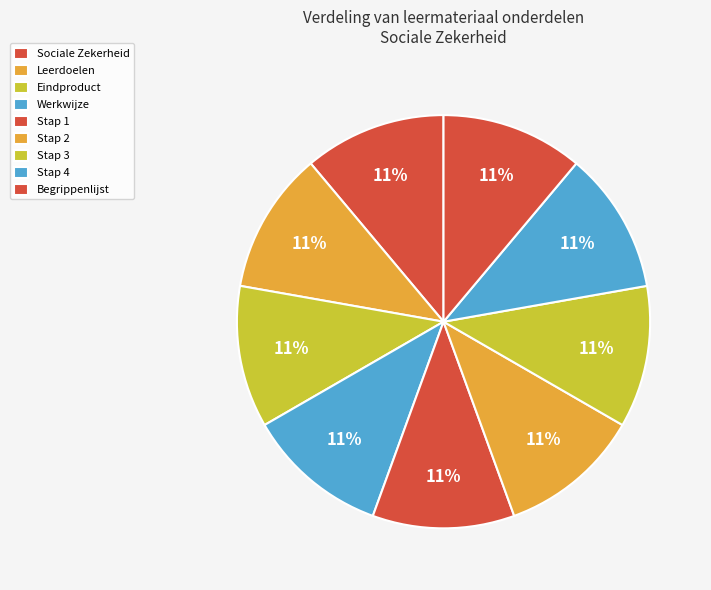

How many slices are in this pie chart?

9